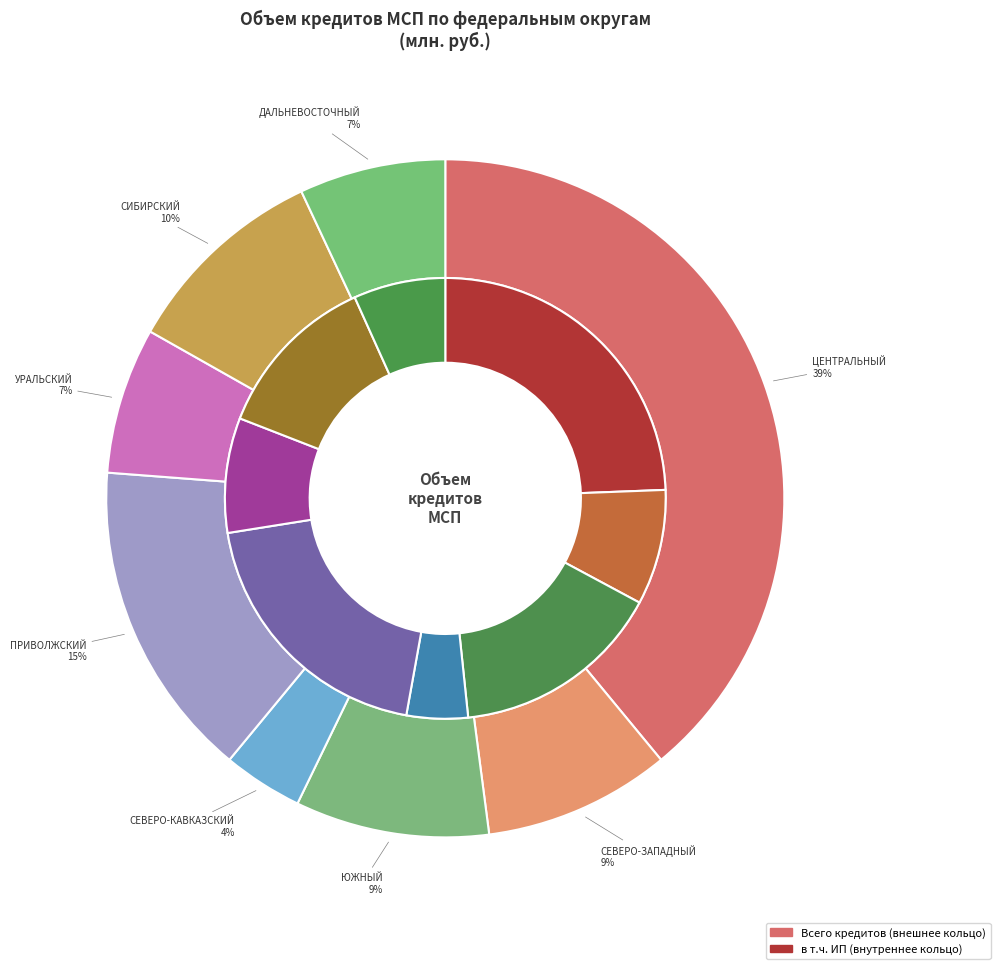

True or false: УРАЛЬСКИЙ ФЕДЕРАЛЬНЫЙ ОКРУГ accounts for 19% of the total.

False